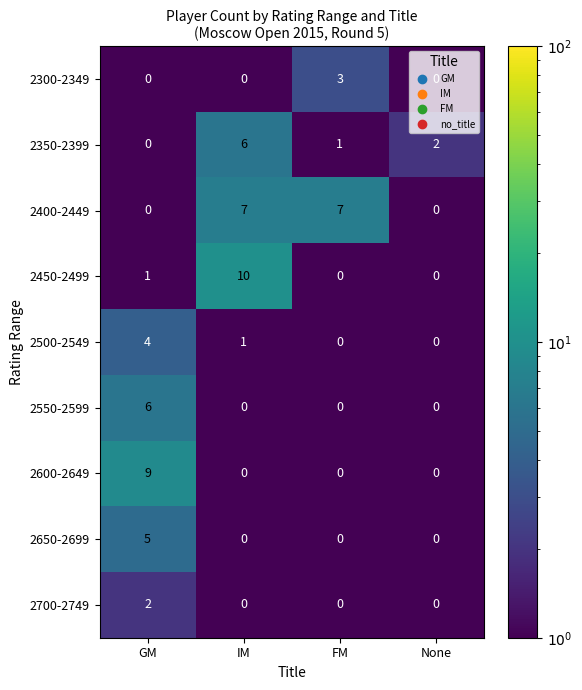

What is the sum of the 2450-2499 values at IM and GM?

11